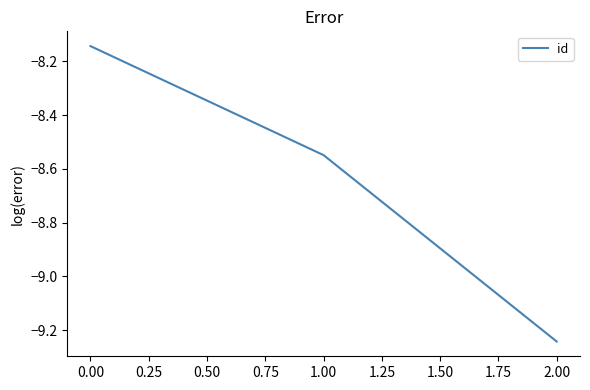

Rank the categories by value from highest to lowest.

0.00, 1.00, 2.00